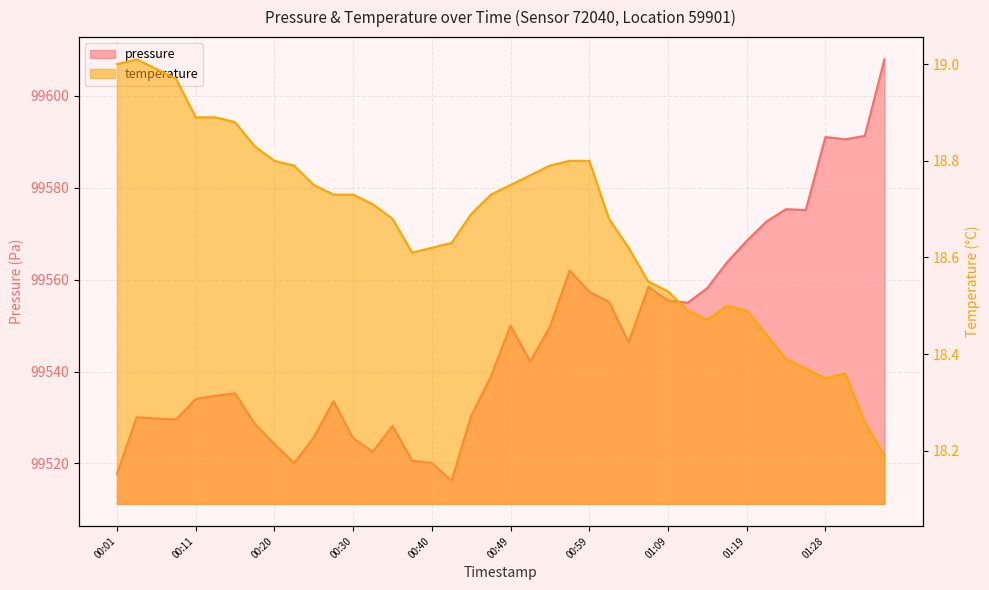

Reading right to left, extract all data points from this chart.

pressure: 01:36=99607.9	01:33=99591.3	01:31=99590.5	01:28=99591.0	01:26=99575.1	01:24=99575.3	01:21=99572.6	01:19=99568.4	01:16=99563.8	01:14=99558.2	01:11=99555.0	01:09=99555.4	01:07=99558.4	01:04=99546.3	01:02=99555.2	00:59=99557.3	00:57=99562.0	00:54=99549.8	00:52=99542.2	00:49=99550.0	00:47=99539.0	00:45=99530.4	00:42=99516.2	00:40=99520.1	00:37=99520.6	00:35=99528.2	00:32=99522.5	00:30=99525.5	00:28=99533.6	00:25=99525.7	00:23=99520.1	00:20=99524.2	00:18=99528.6	00:16=99535.2	00:13=99534.7	00:11=99534.0	00:08=99529.6	00:06=99529.8	00:03=99530.0	00:01=99517.8
temperature: 01:36=18.2	01:33=18.3	01:31=18.4	01:28=18.4	01:26=18.4	01:24=18.4	01:21=18.4	01:19=18.5	01:16=18.5	01:14=18.5	01:11=18.5	01:09=18.5	01:07=18.6	01:04=18.6	01:02=18.7	00:59=18.8	00:57=18.8	00:54=18.8	00:52=18.8	00:49=18.8	00:47=18.7	00:45=18.7	00:42=18.6	00:40=18.6	00:37=18.6	00:35=18.7	00:32=18.7	00:30=18.7	00:28=18.7	00:25=18.8	00:23=18.8	00:20=18.8	00:18=18.8	00:16=18.9	00:13=18.9	00:11=18.9	00:08=19.0	00:06=19.0	00:03=19.0	00:01=19.0